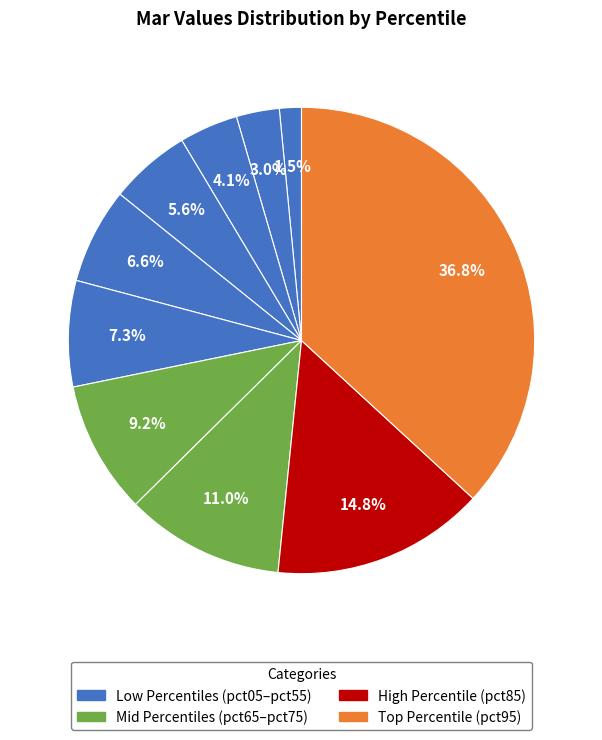

How many slices are in this pie chart?

10